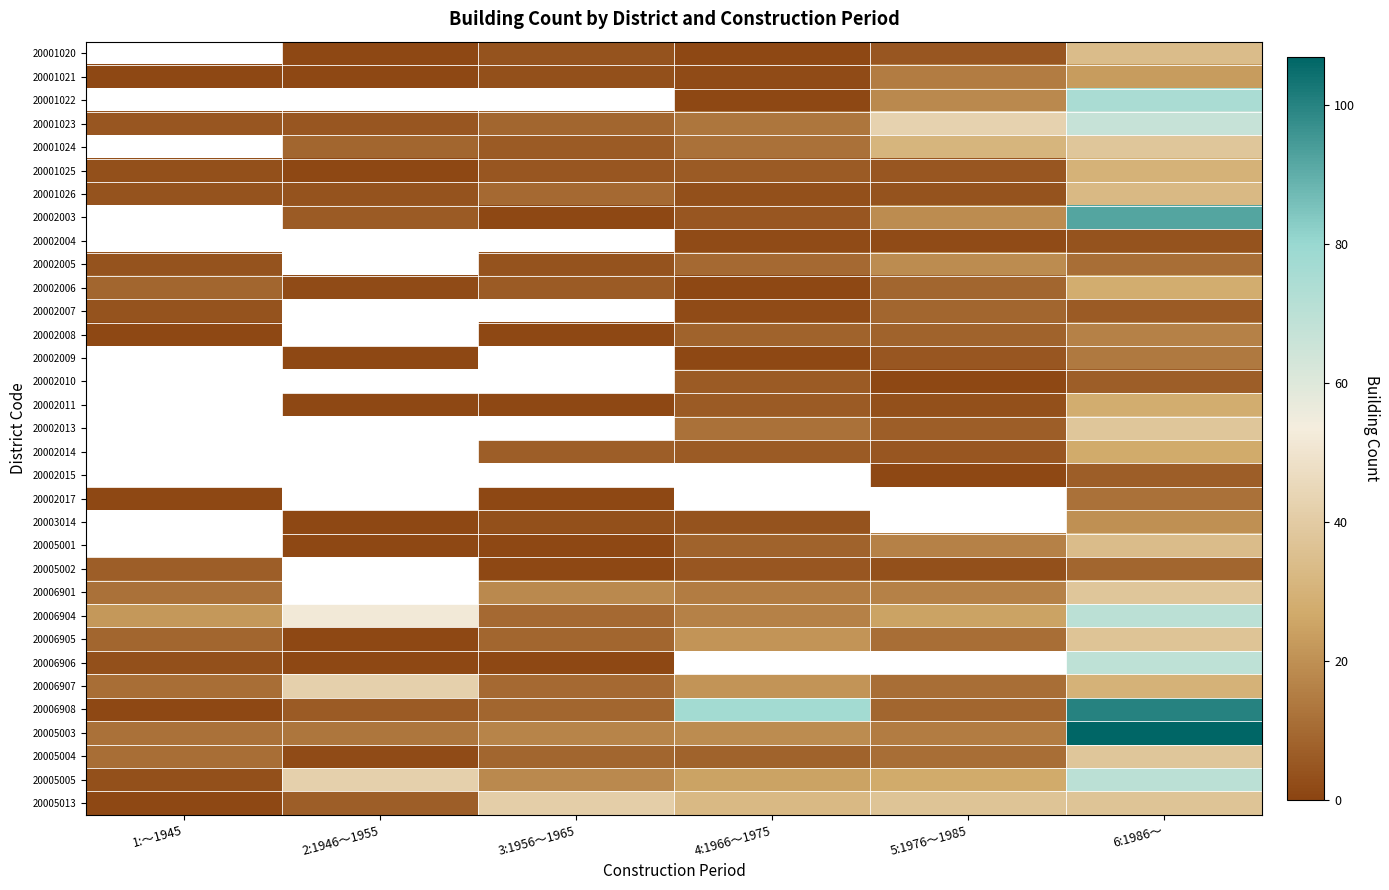

At which category is the sum across all series the highest?

6:1986～